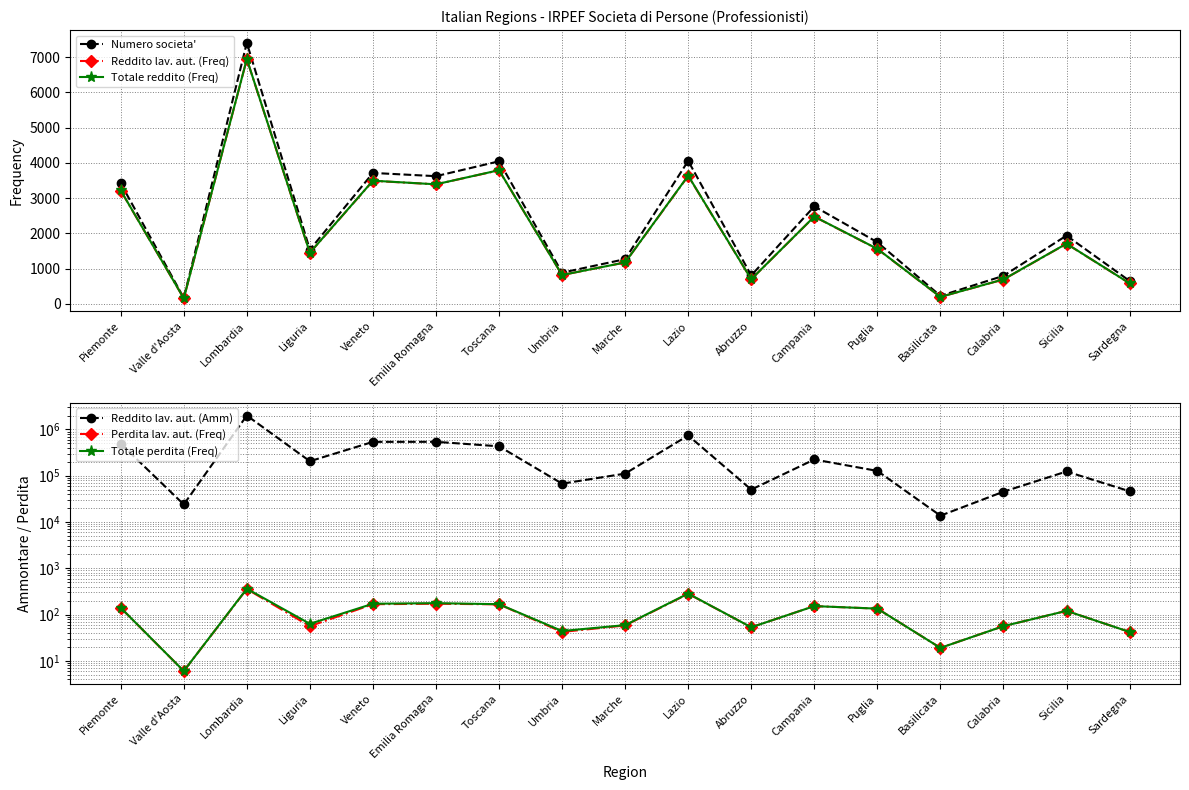

Read the Totale reddito (Freq) value at Valle d'Aosta, to the nearest 50.

150